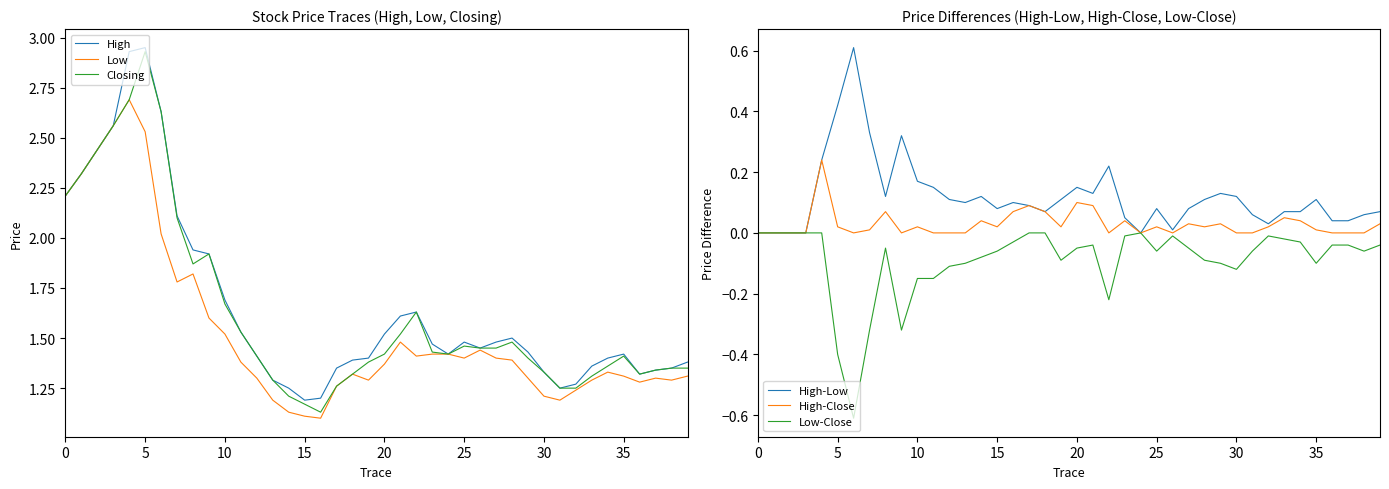

At which label is Low closest to 1?

16